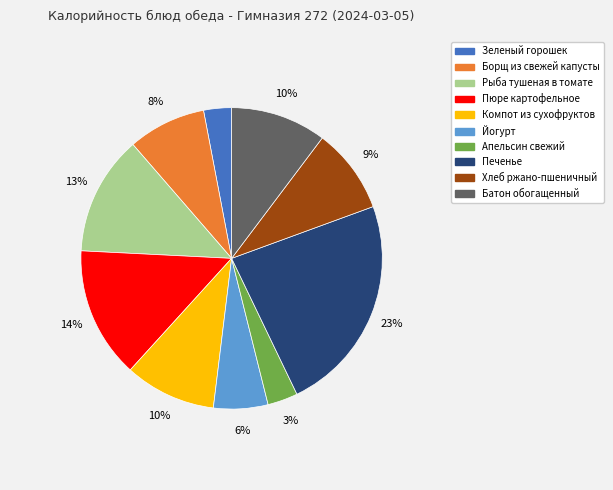

Combined, do Печенье and Компот из сухофруктов account for over 50%?

No